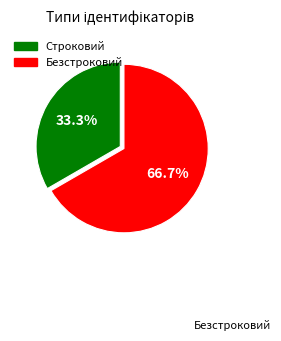

Is there any slice that represents more than half of the pie?

Yes